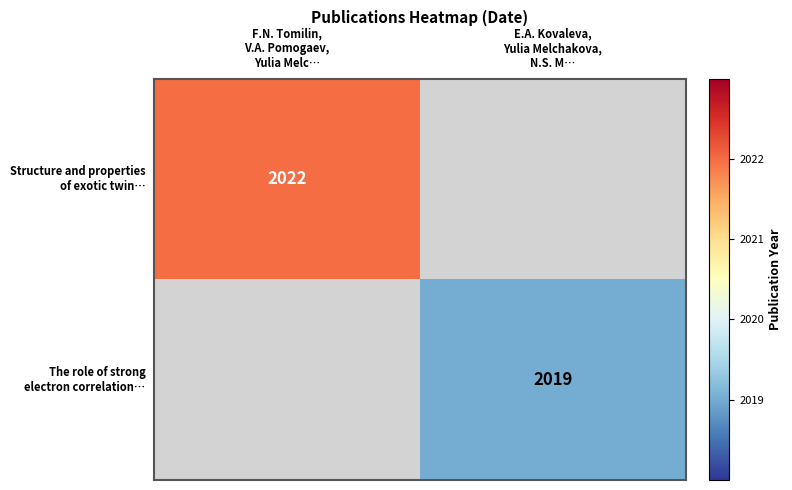

Between E.A. Kovaleva,
Yulia Melchakova,
N.S. M… and F.N. Tomilin,
V.A. Pomogaev,
Yulia Melc…, which is larger?

F.N. Tomilin,
V.A. Pomogaev,
Yulia Melc…